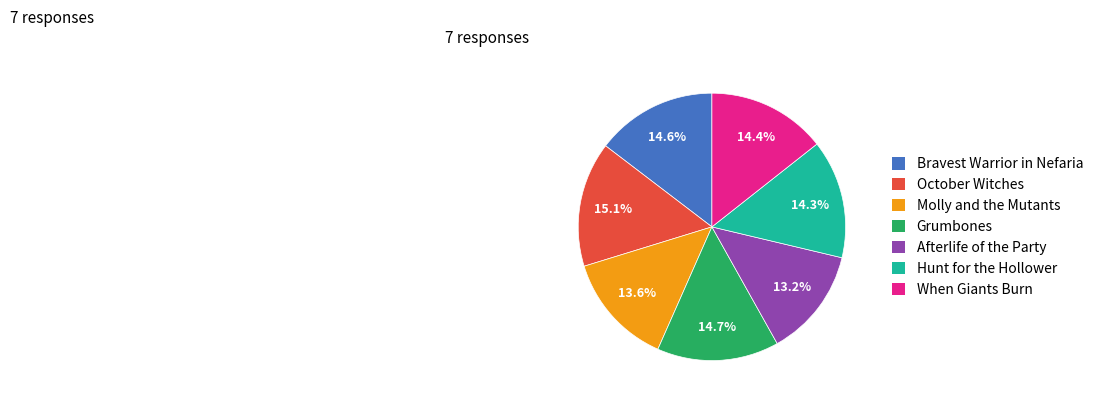

What percentage is the Afterlife of the Party slice, to the nearest percent?

13%